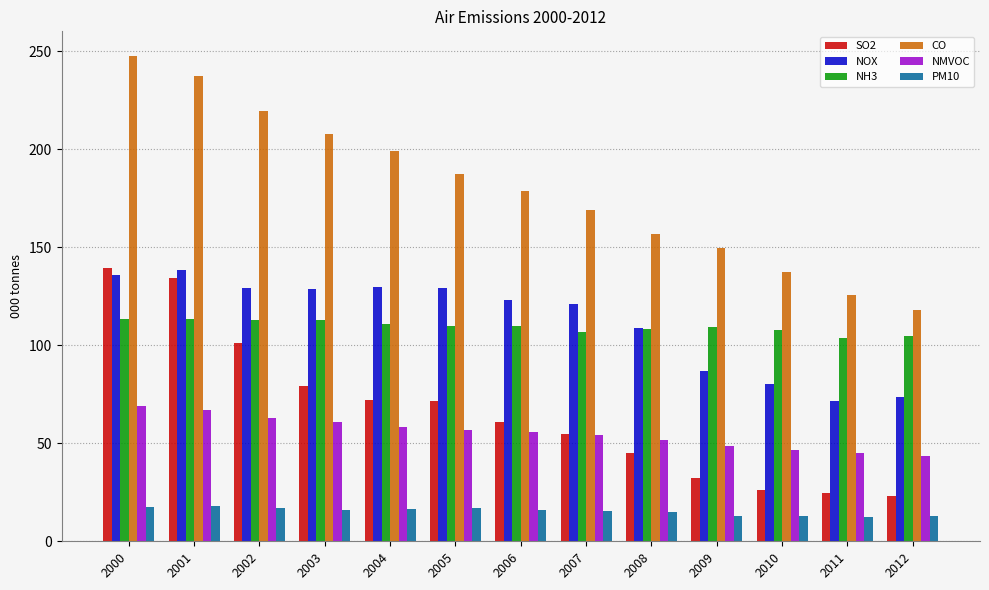

The value of NOX at 2002 is 181.2. True or false?

False